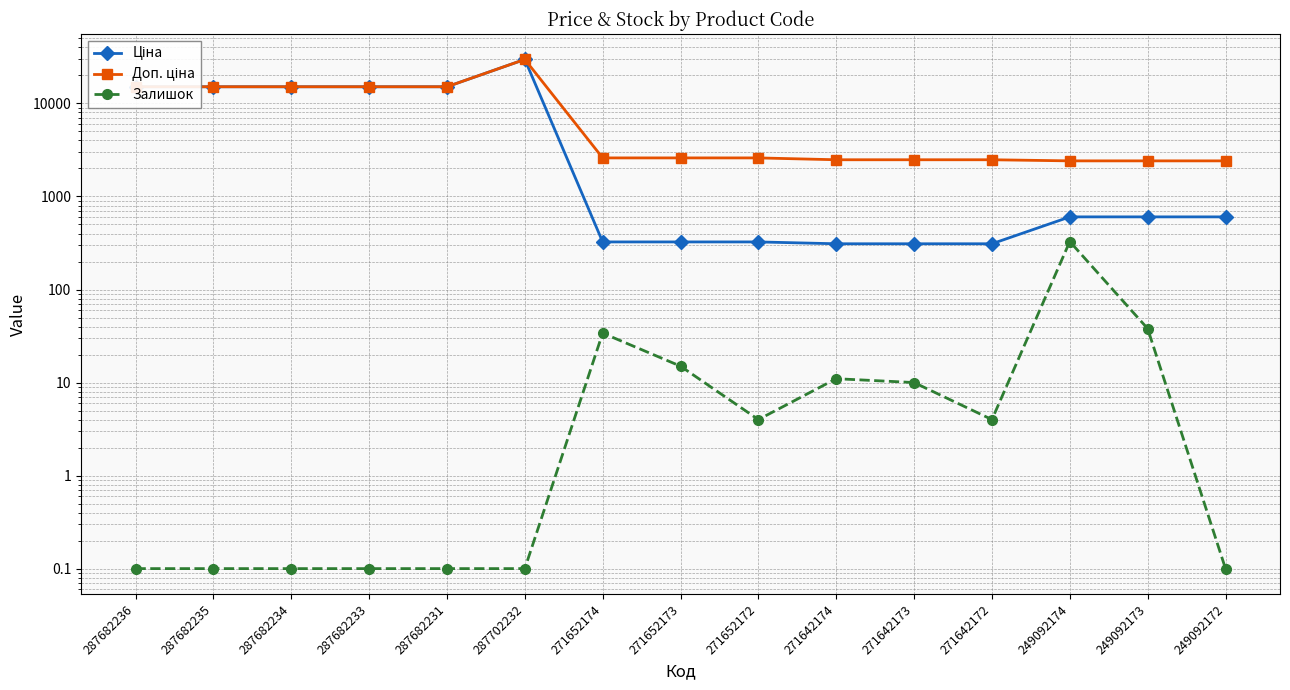

How many lines are shown in the chart?

3